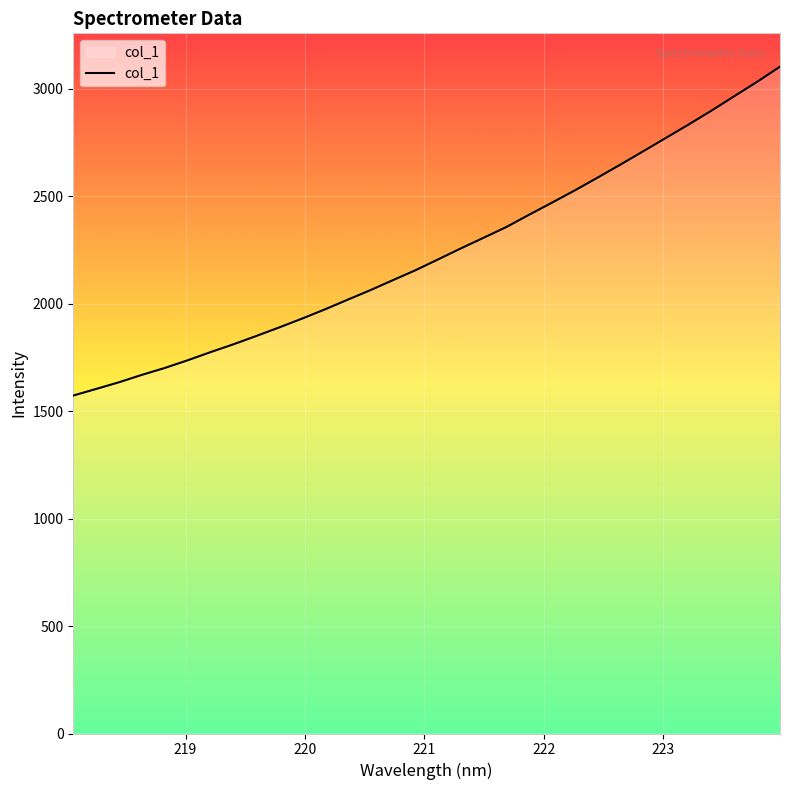

What is the minimum value shown in the chart?

1572.4